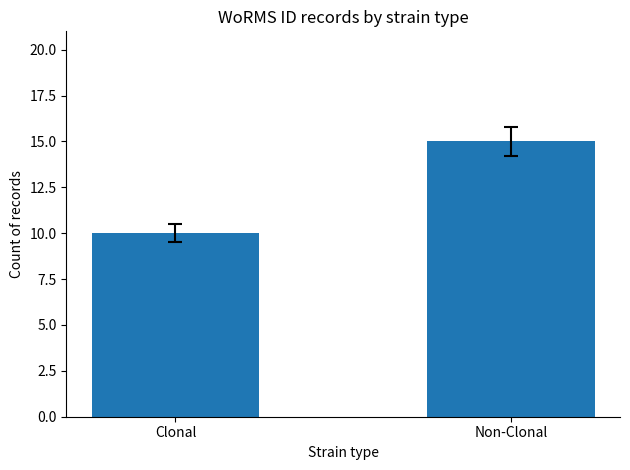

At which category does the chart reach its peak across all series?

Non-Clonal